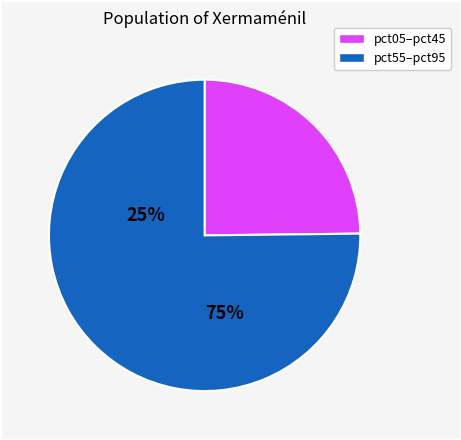

How many segments does this pie chart have?

2